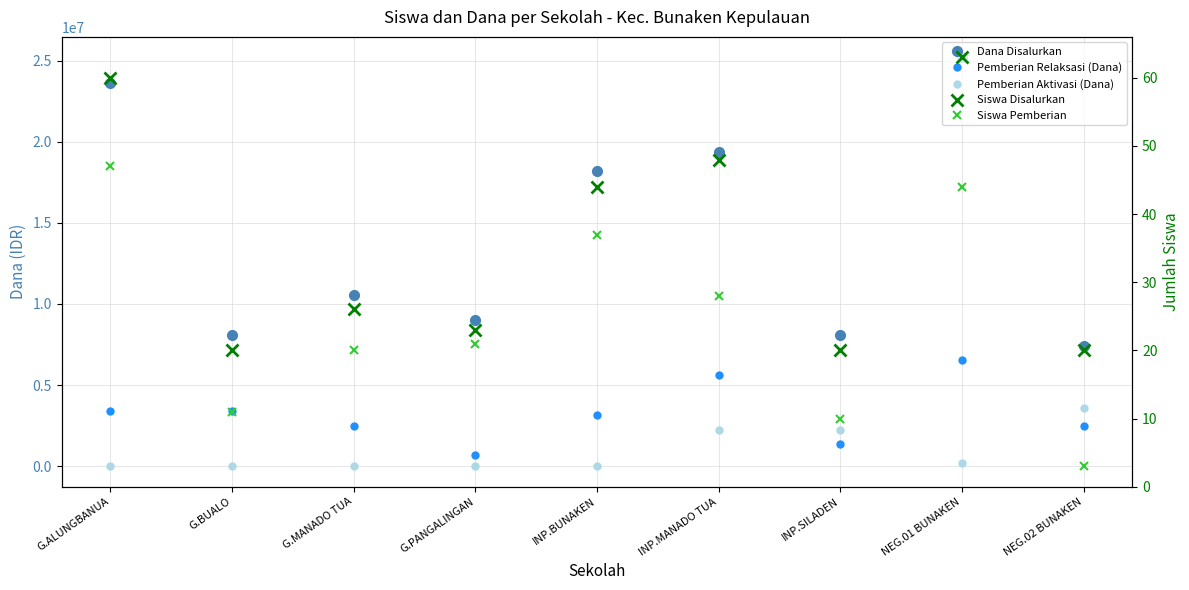

Rank the categories by Pemberian Aktivasi (Dana) value from highest to lowest.

NEG.02 BUNAKEN, INP.MANADO TUA, INP.SILADEN, NEG.01 BUNAKEN, G.ALUNGBANUA, G.BUALO, G.MANADO TUA, G.PANGALINGAN, INP.BUNAKEN